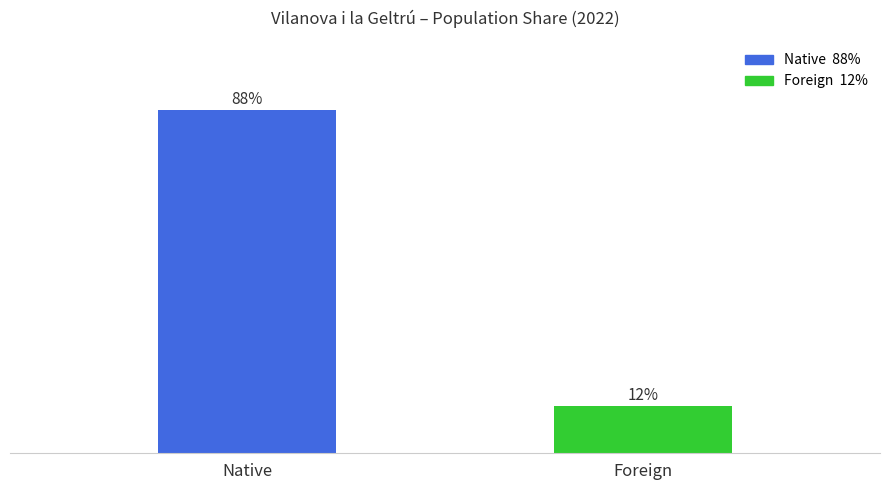

What is the label of the 1st bar from the left?

Native